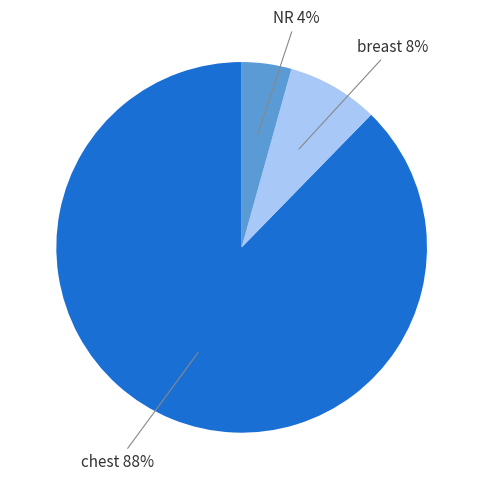

Combined, do chest and NR account for over 50%?

Yes